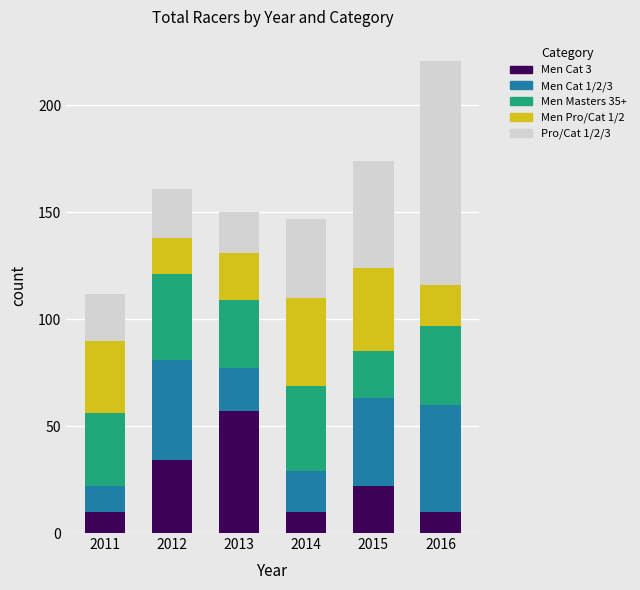

What is the total value across all series at 2015?

174